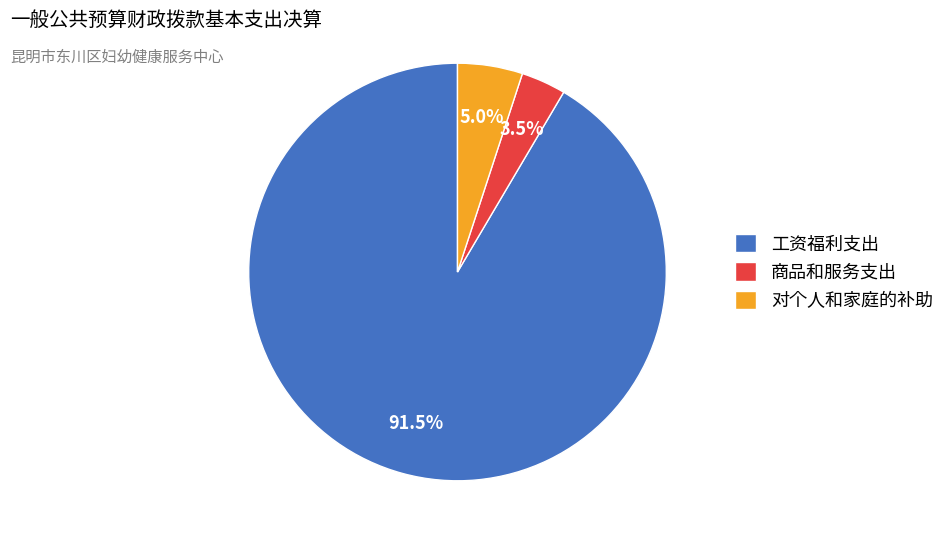

How many slices are in this pie chart?

3